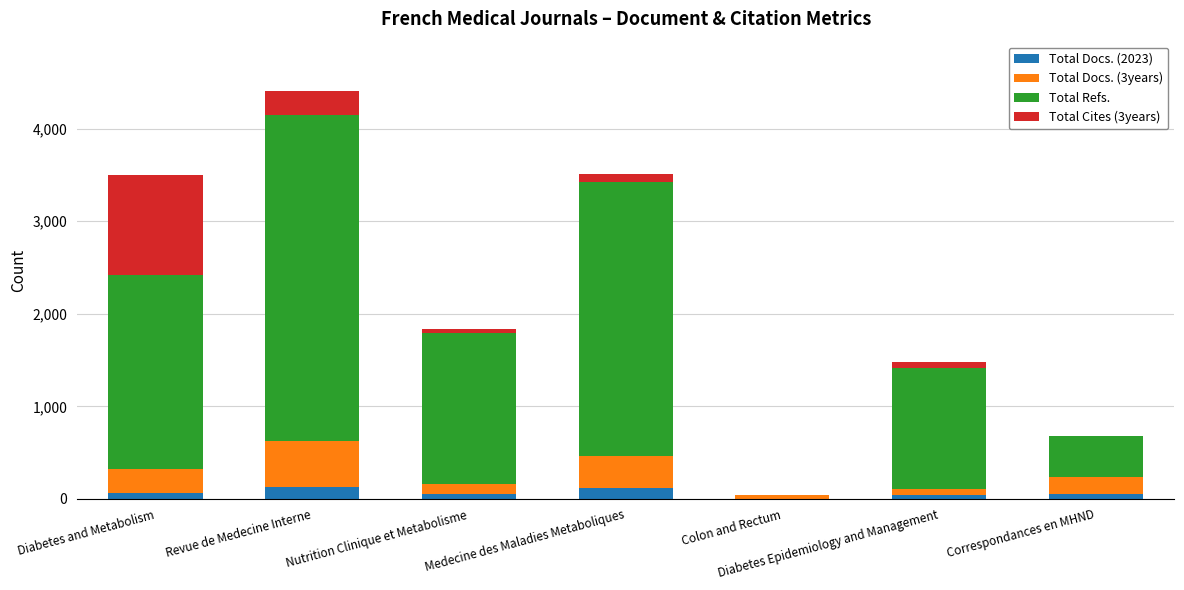

Is it true that Total Docs. (2023) equals 0 at Colon and Rectum?

True